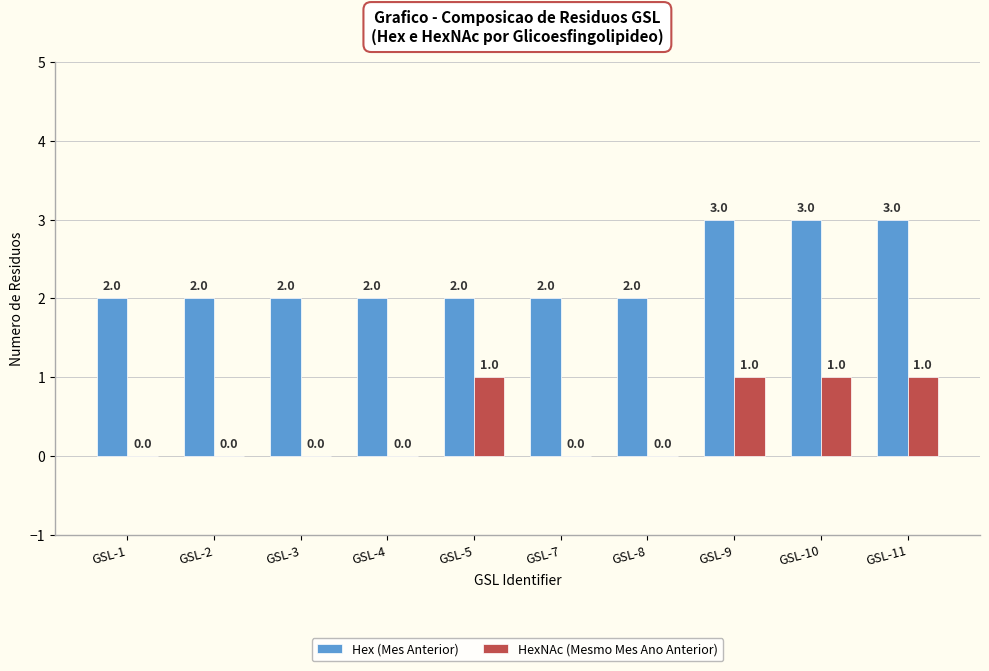

Reading left to right, list all the values displayed in this chart.

Hex (Mes Anterior): GSL-1=2	GSL-2=2	GSL-3=2	GSL-4=2	GSL-5=2	GSL-7=2	GSL-8=2	GSL-9=3	GSL-10=3	GSL-11=3
HexNAc (Mesmo Mes Ano Anterior): GSL-1=0	GSL-2=0	GSL-3=0	GSL-4=0	GSL-5=1	GSL-7=0	GSL-8=0	GSL-9=1	GSL-10=1	GSL-11=1